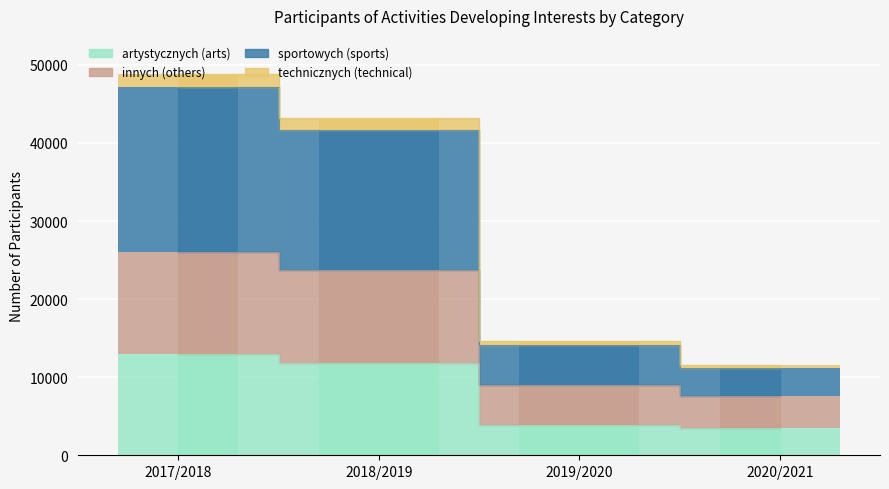

At which label does technicznych (technical) reach its minimum?

2020/2021